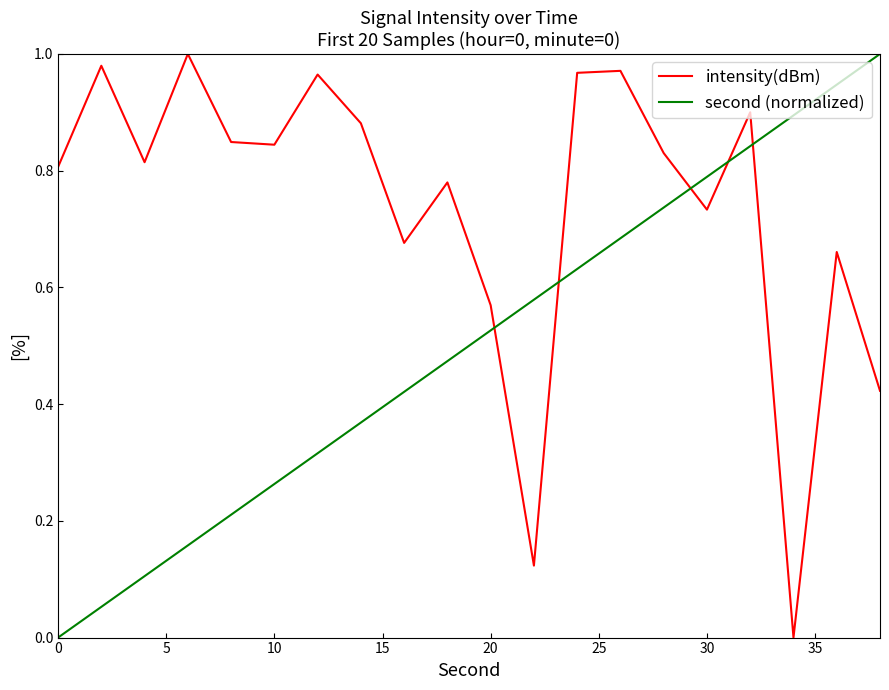

Which series has the largest total across all categories?

intensity(dBm)